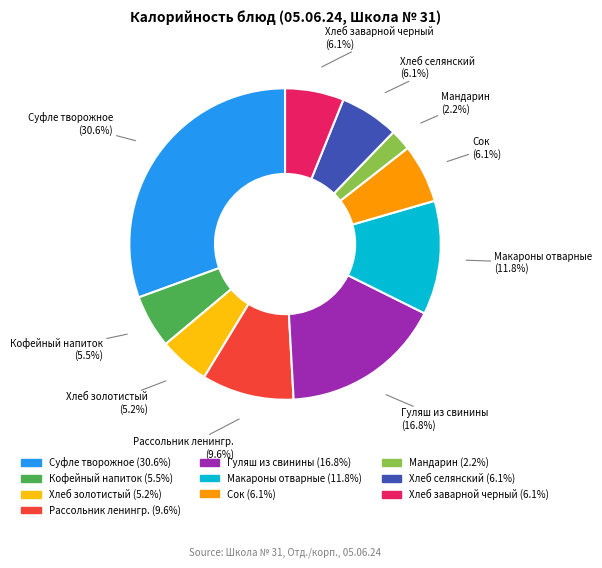

Approximately how many times larger is the value at Кофейный напиток (5.5%) compared to Гуляш из свинины (16.8%)?

0.3